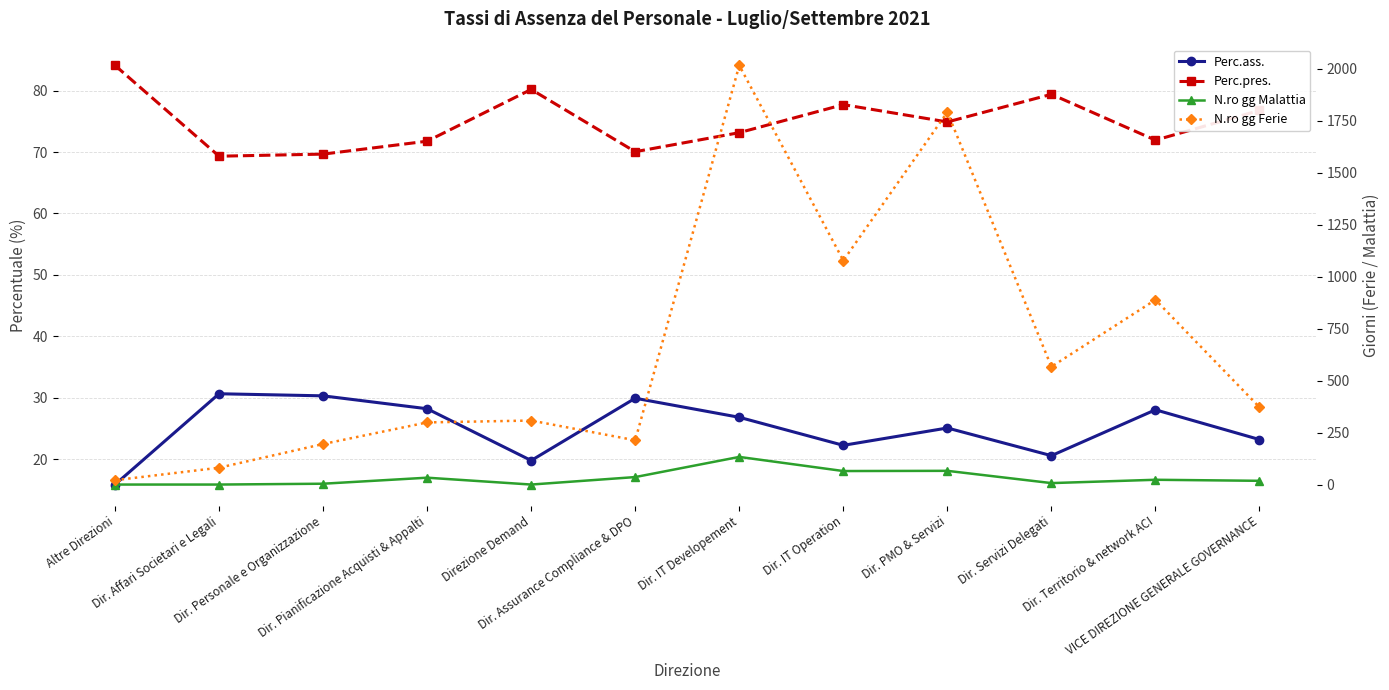

How many lines are shown in the chart?

4